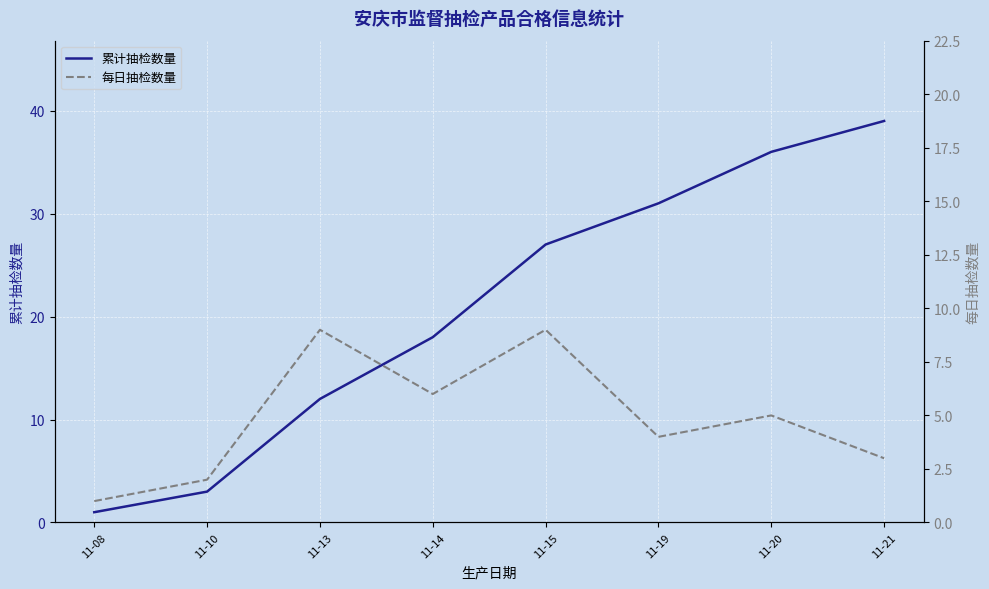

How many 每日抽检数量 values are between 3 and 9?

6